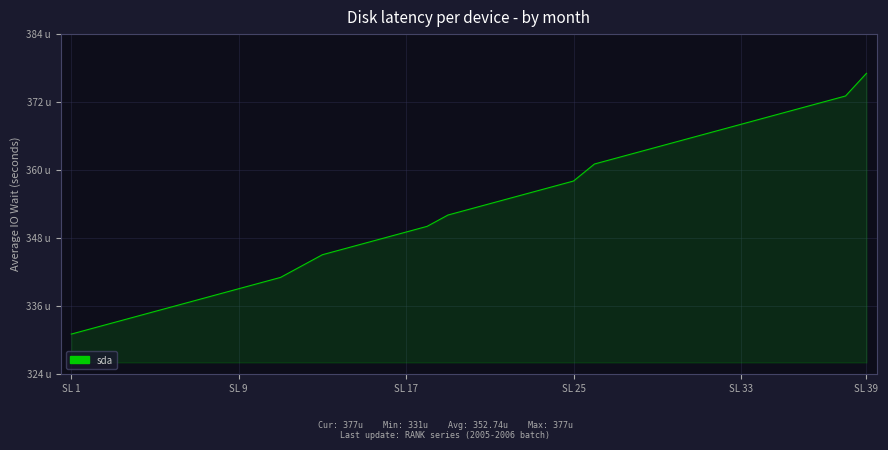

Does the chart have visible grid lines?

Yes